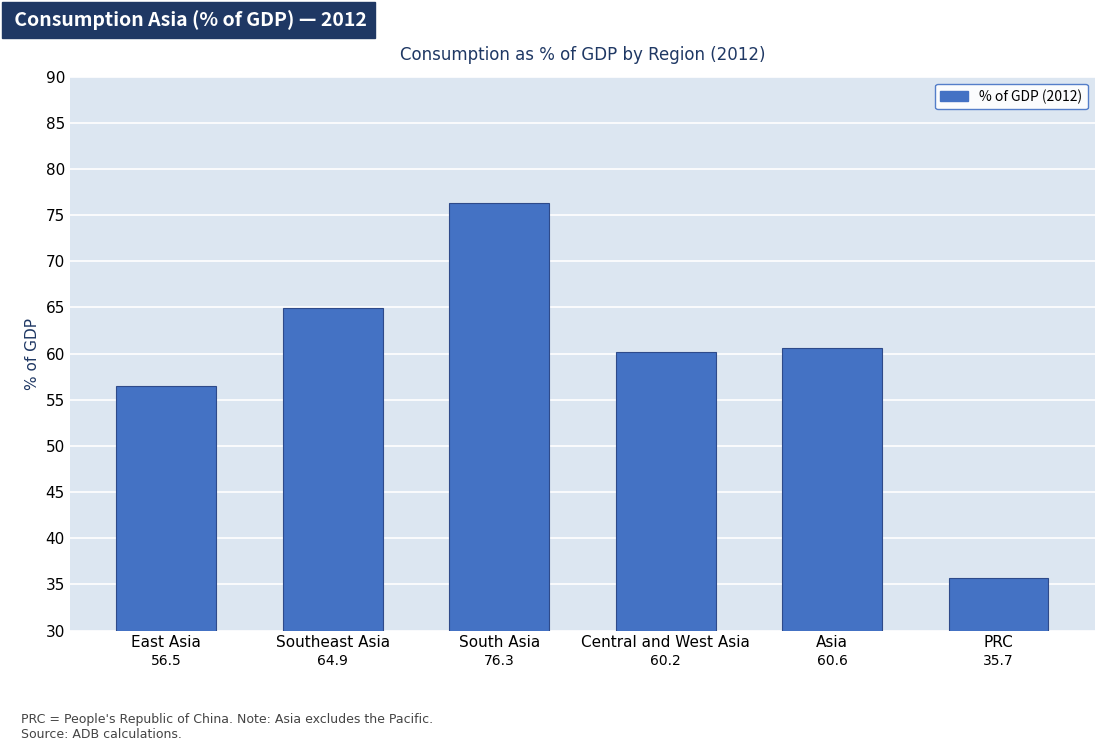

What is the minimum value shown in the chart?

35.7